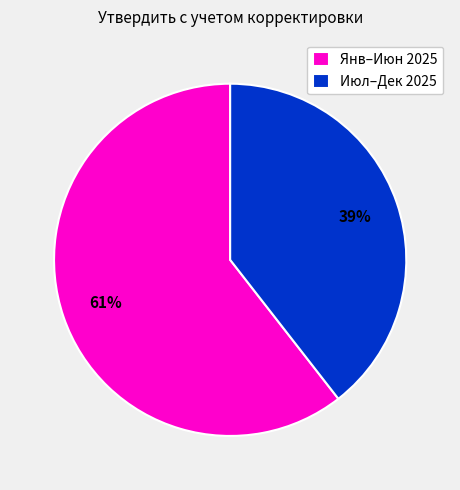

How many slices are in this pie chart?

2